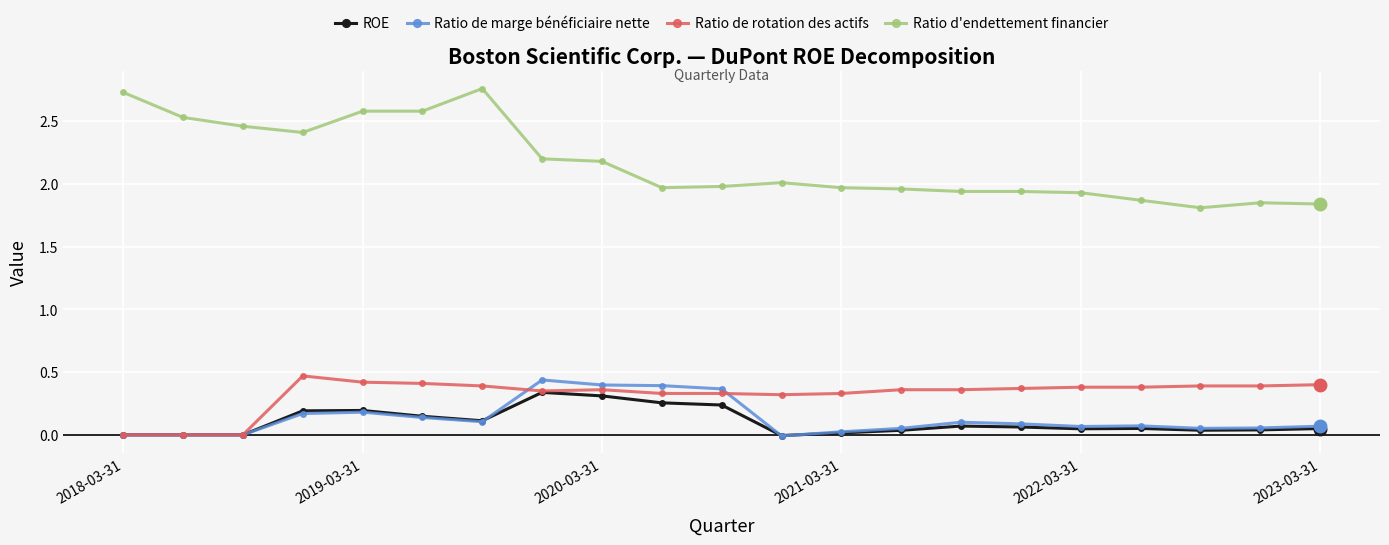

True or false: Ratio d'endettement financier and Ratio de marge bénéficiaire nette cross at least once.

False